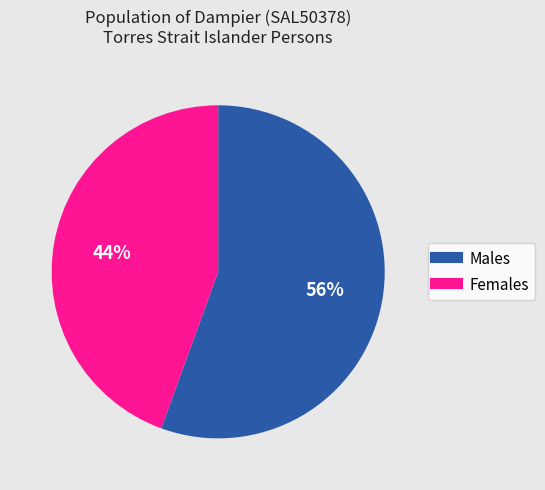

Which slice is the smallest?

Females